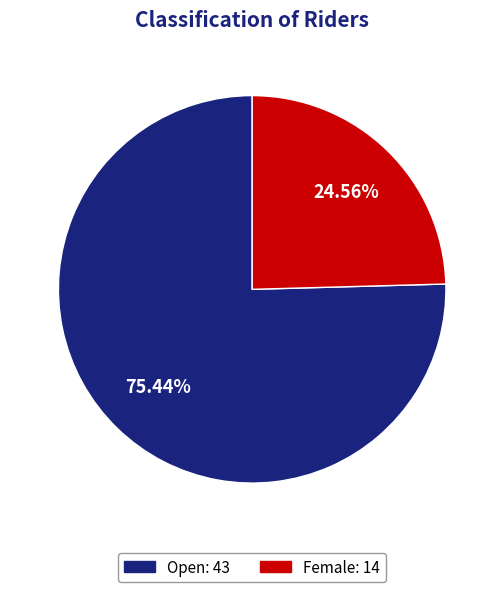

Rank the categories by value from lowest to highest.

Female, Open